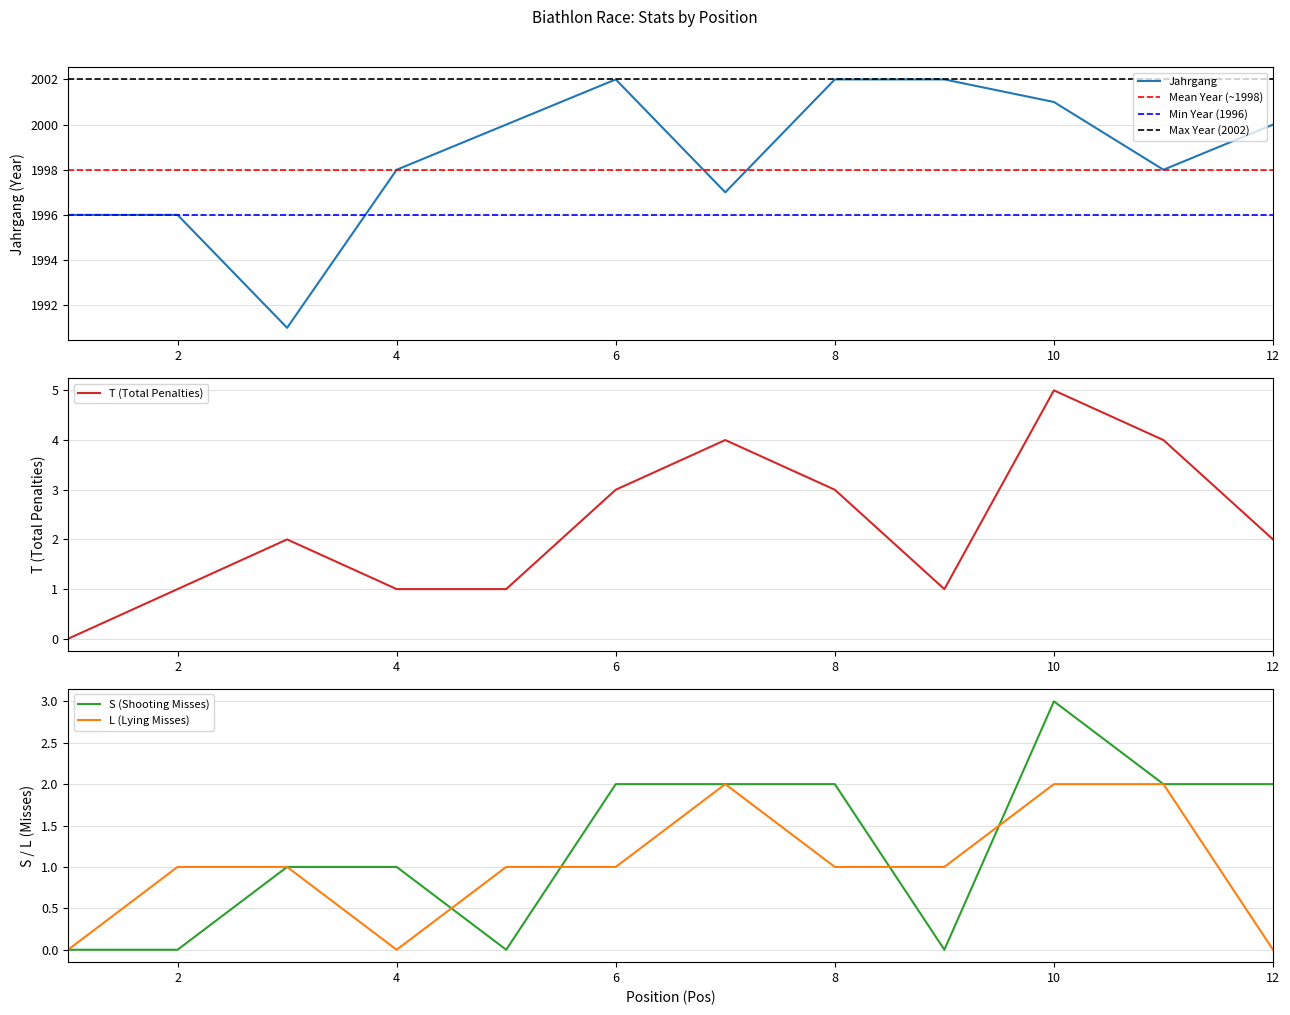

True or false: Jahrgang and S intersect in this chart.

False